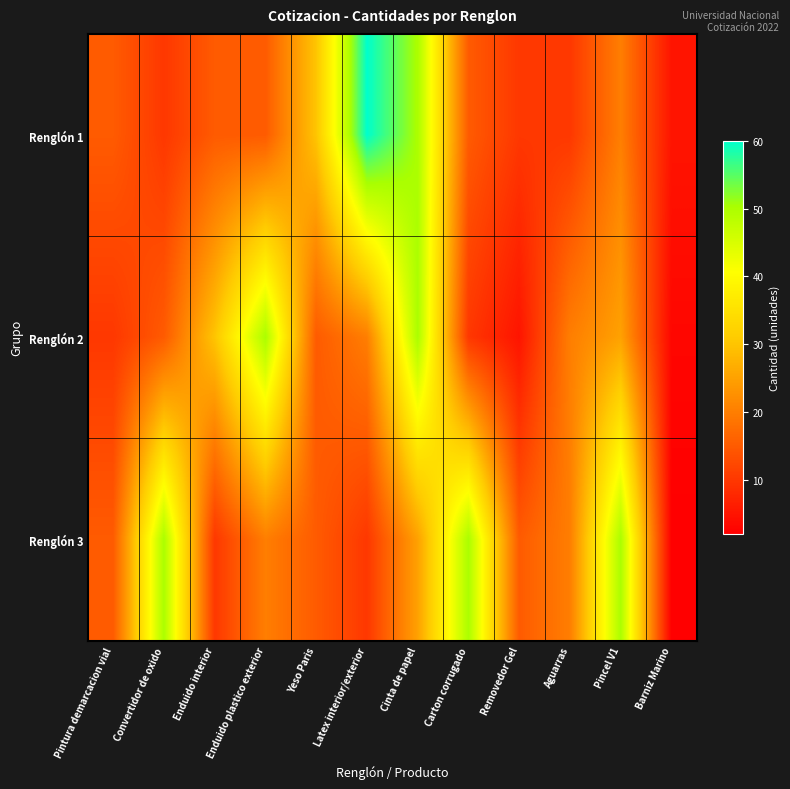

List the series in order of their peak value, lowest first.

Renglón 2, Renglón 3, Renglón 1